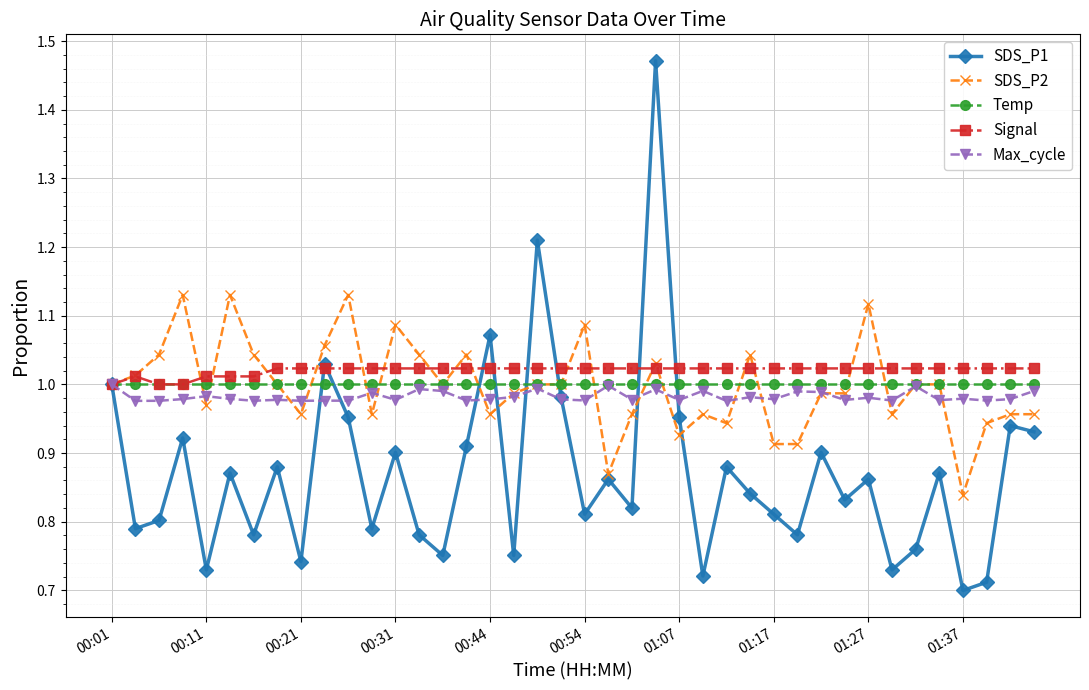

True or false: SDS_P1 has more than 1 interior local peaks.

True